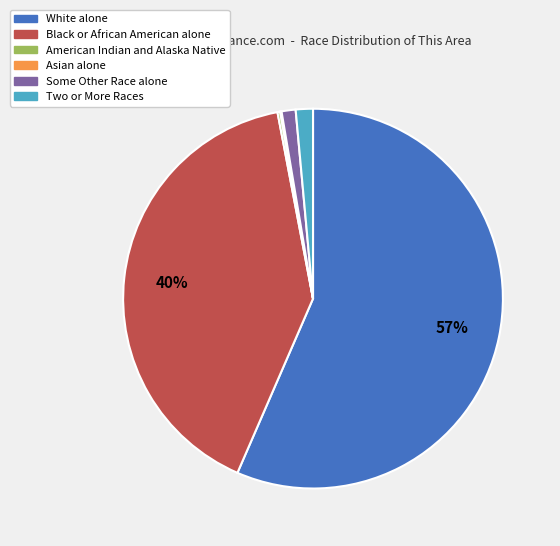

Which category accounts for the majority?

White alone